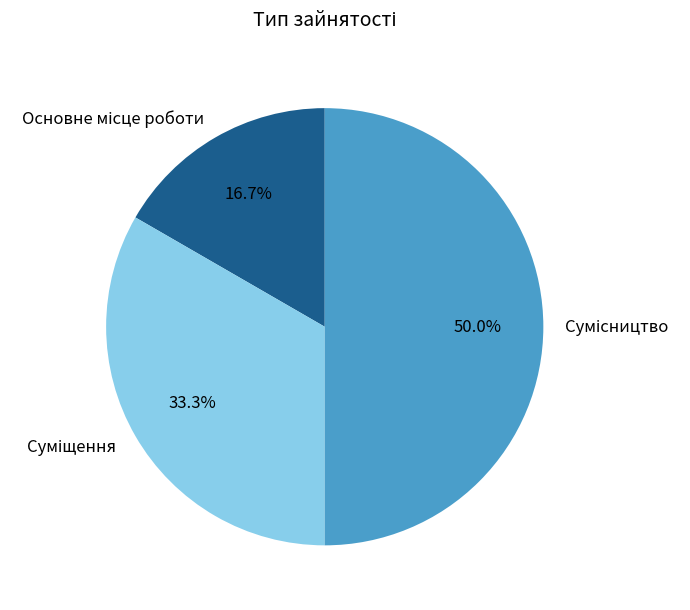

How many slices are in this pie chart?

3